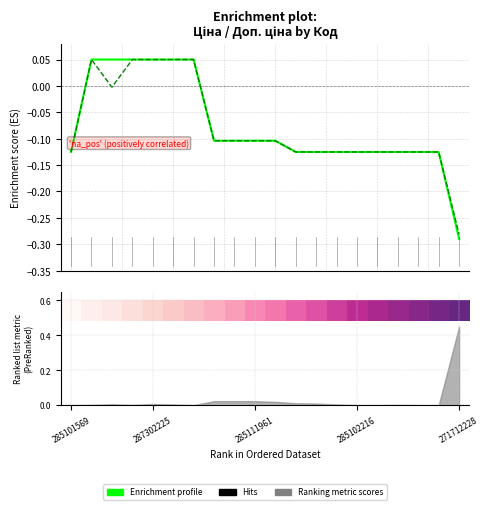

Is it true that Enrichment profile (Доп. ціна) equals -0.1 at 16?

True